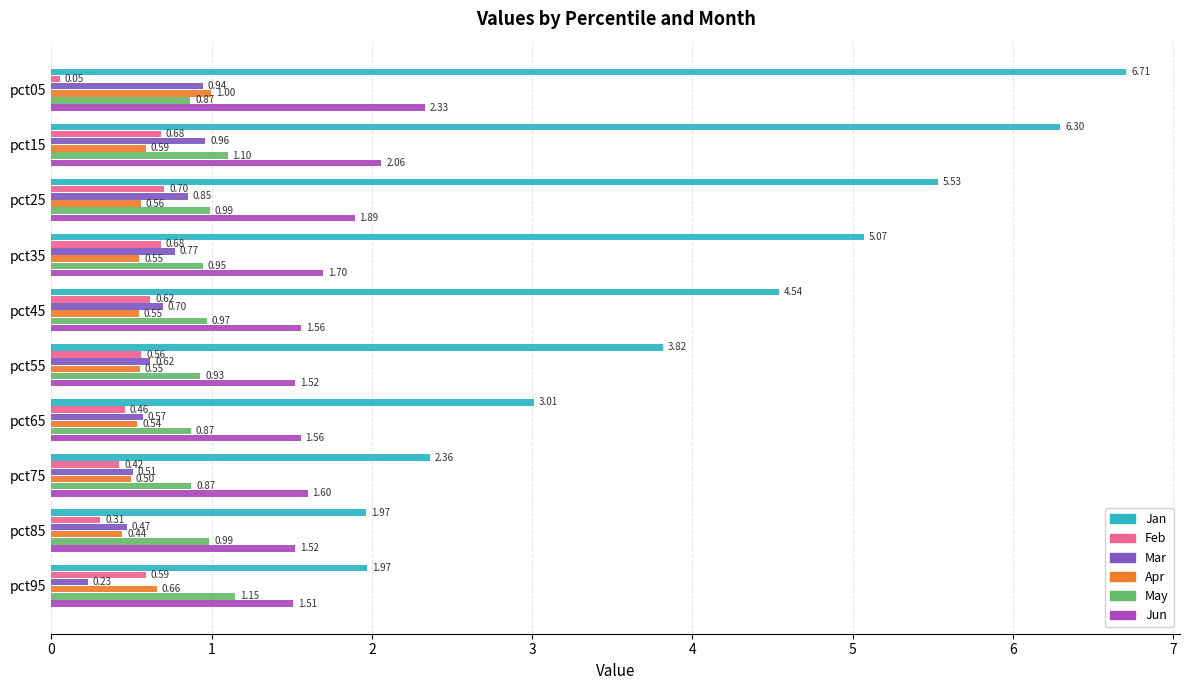

What is the difference between the maximum and second lowest values in the Mar series?

0.5